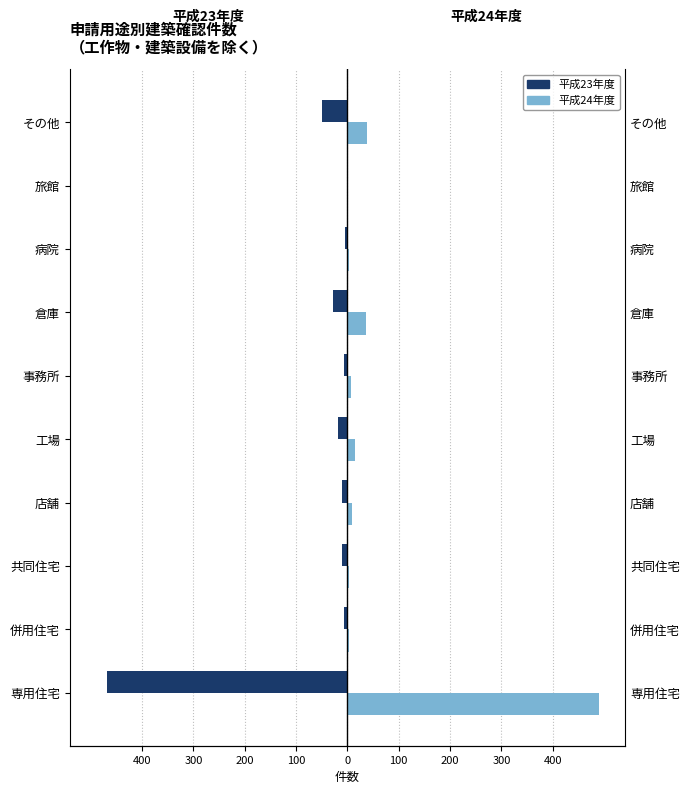

List the series in order of their peak value, lowest first.

平成23年度, 平成24年度